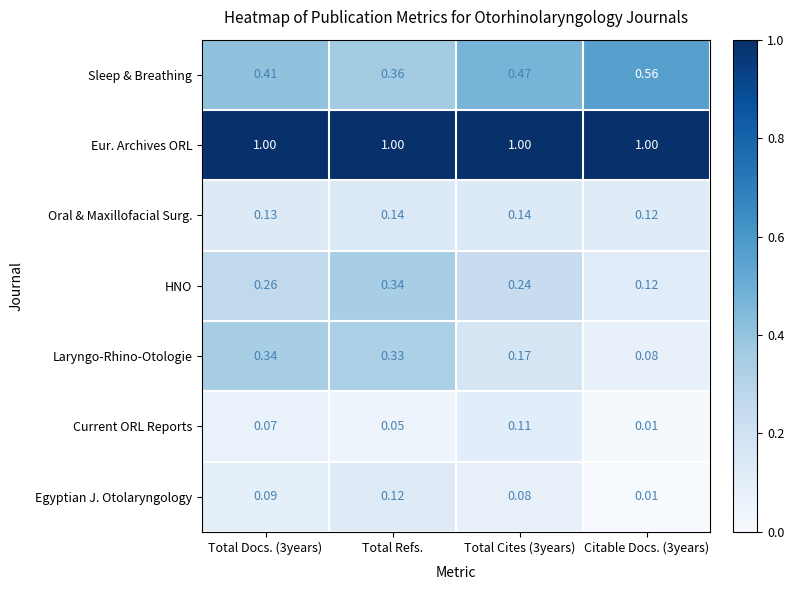

Which series changed the most between Total Refs. and Total Cites (3years)?

Laryngo-Rhino-Otologie